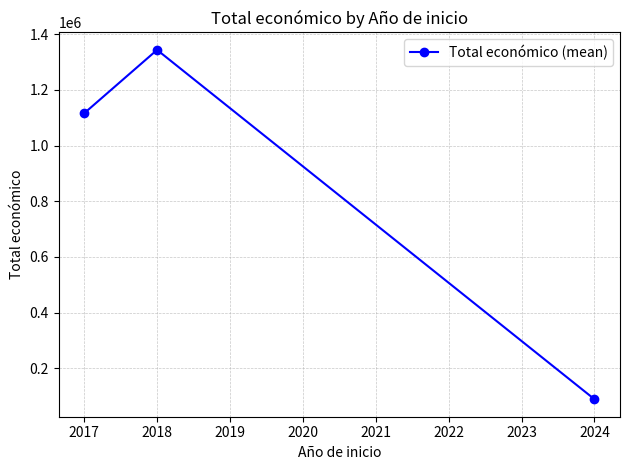

What is the maximum value shown in the chart?

1344148.0